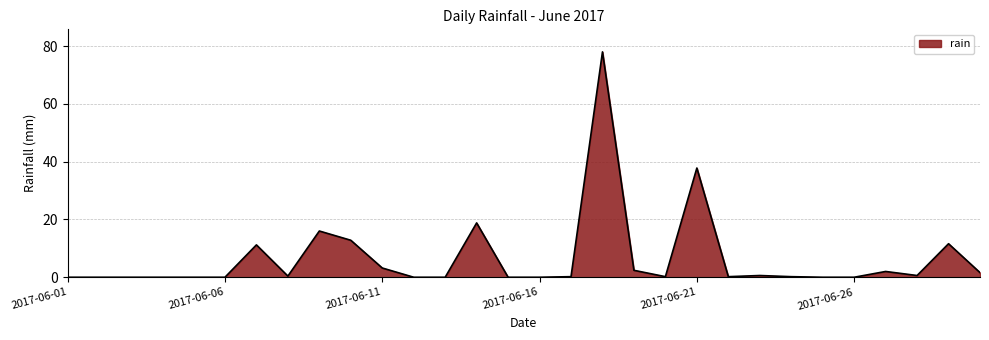

Count the number of data series in this chart.

1